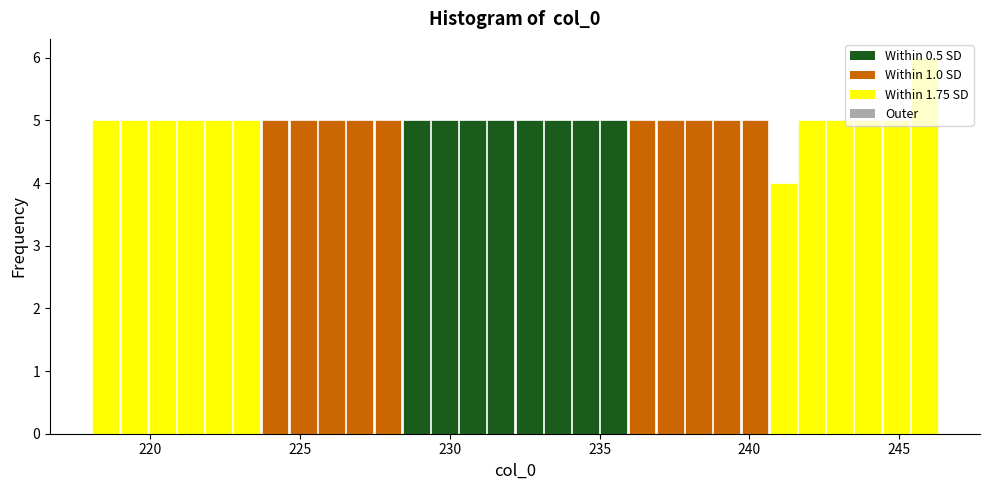

Around what value on the x-axis is the tallest bar? Give the approximate position of its centre, as read against the axis.

246.0